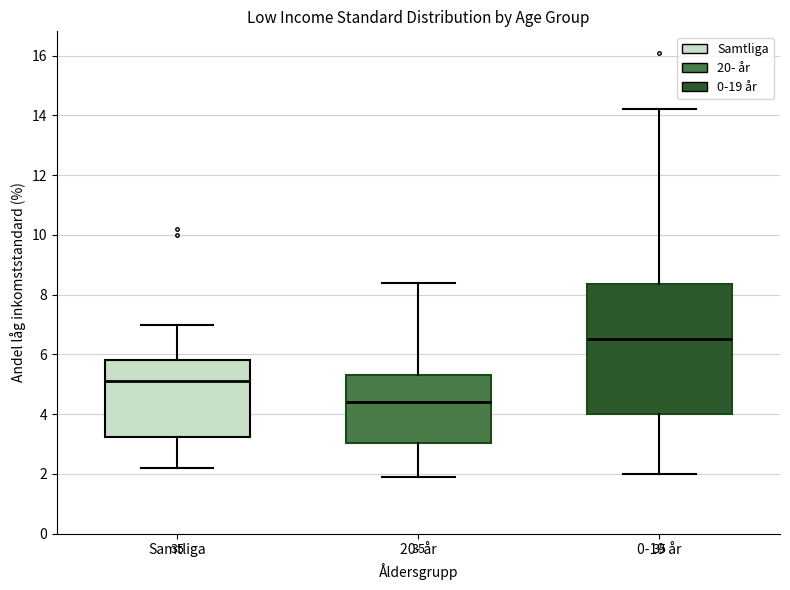

Comparing the boxes themselves (not the whiskers), which one is the tallest?

0-19 år